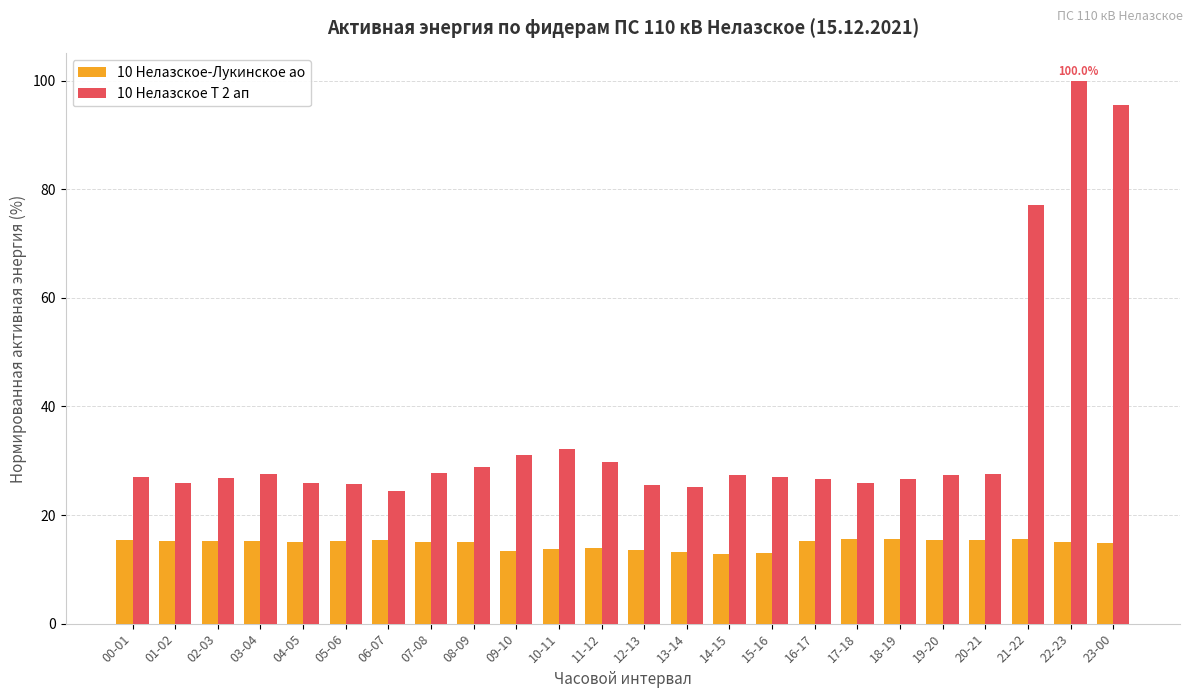

What is the difference between the second highest and second lowest values in the 10 Нелазское-Лукинское ао series?

2.5